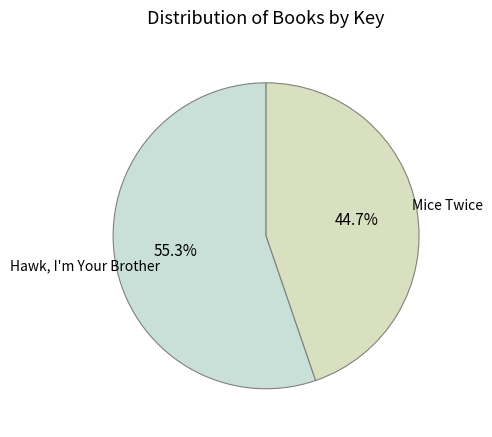

Which category has the biggest portion of the pie?

Hawk, I'm Your Brother